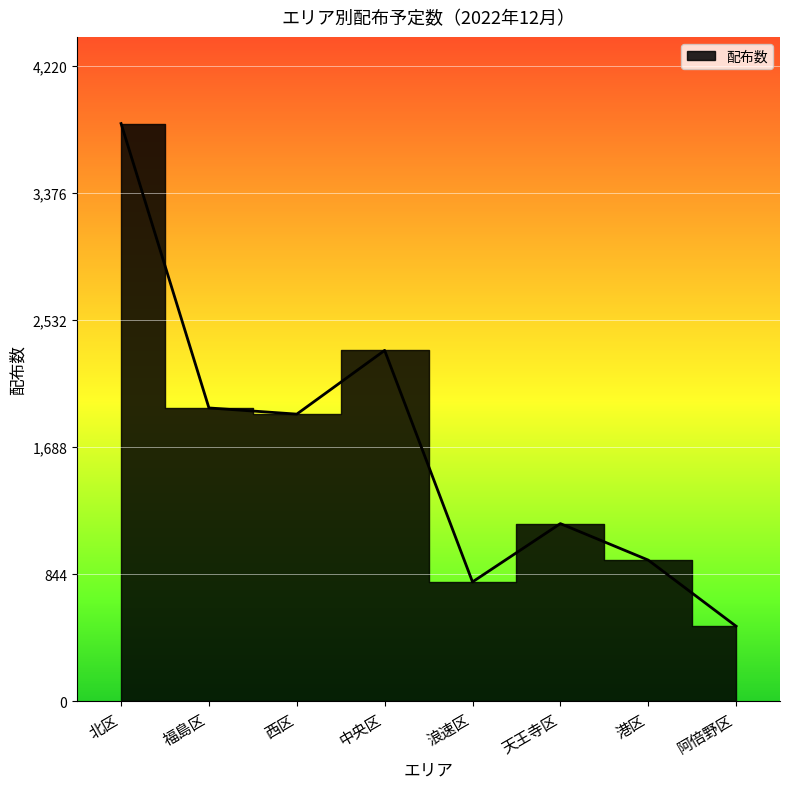

What is the greatest value displayed?

3837